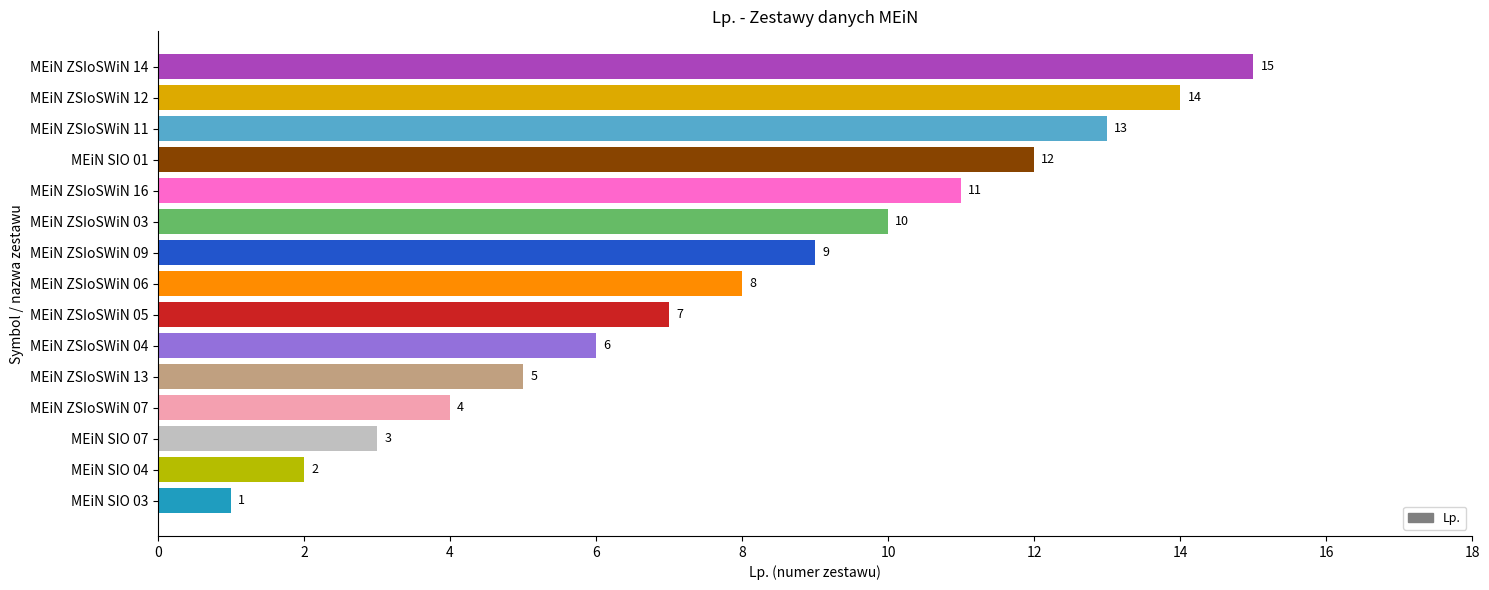

What is the difference between the maximum and minimum values?

14